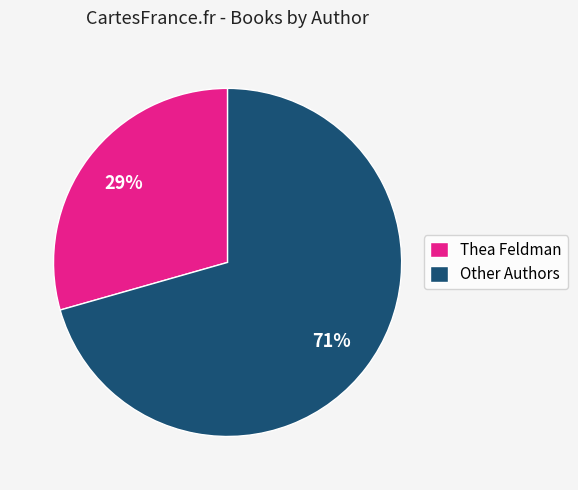

What is the largest slice in the pie chart?

Other Authors